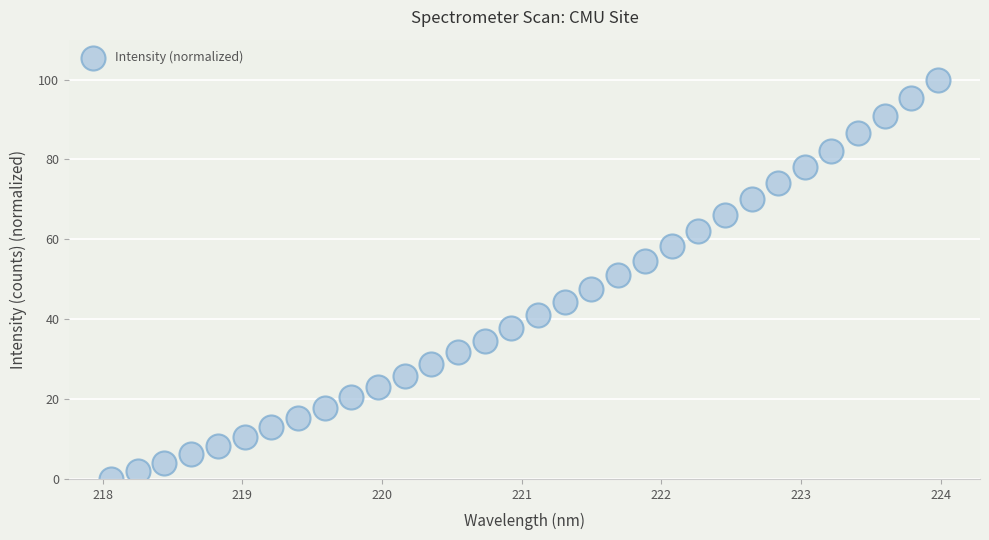

What is the range of Y values (max minus min)?

100.0